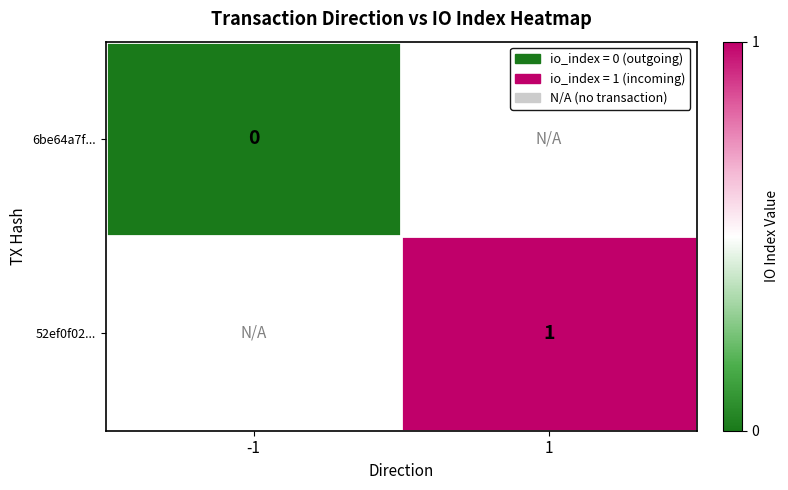

Is it true that 52ef0f02... equals 1 at 1?

True